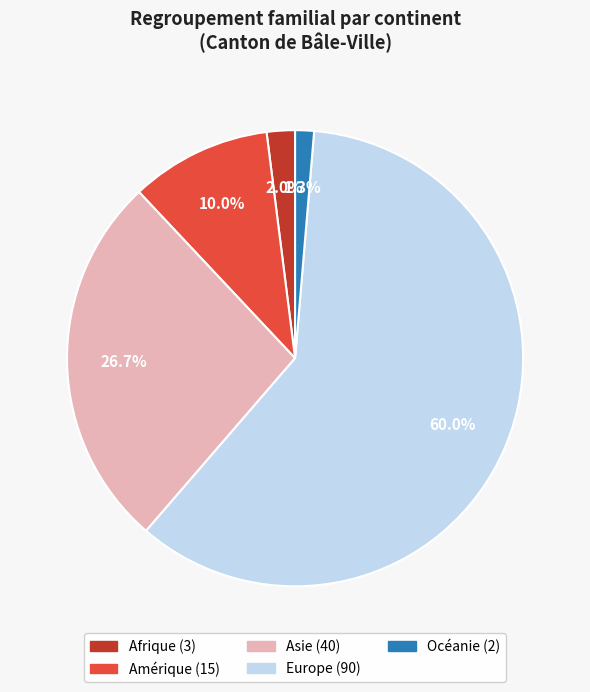

Which has a higher value, Europe or Amérique?

Europe